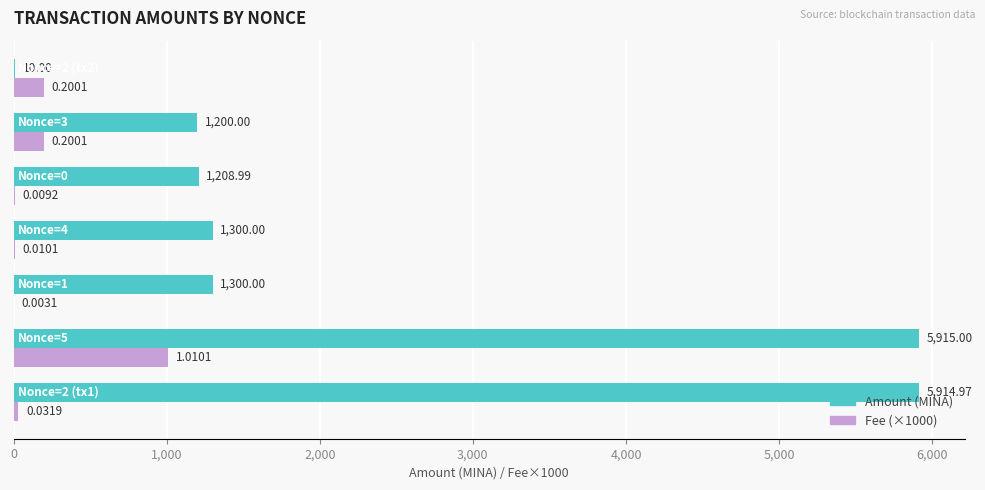

Count the number of data series in this chart.

2